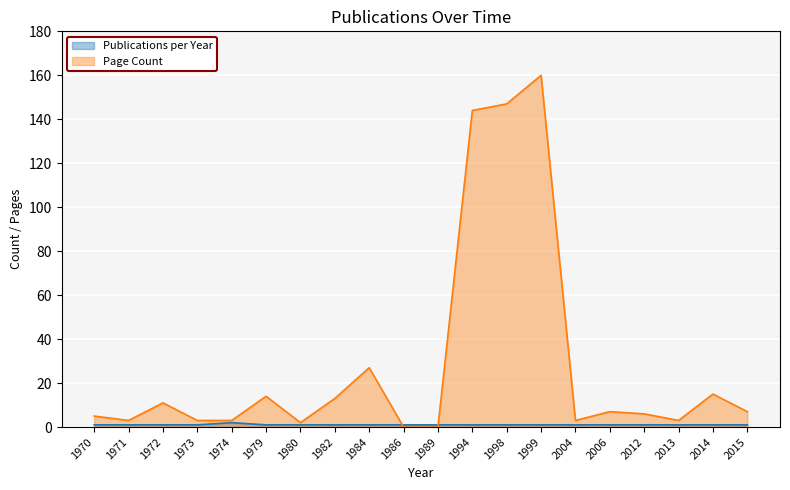

Count the number of data series in this chart.

2